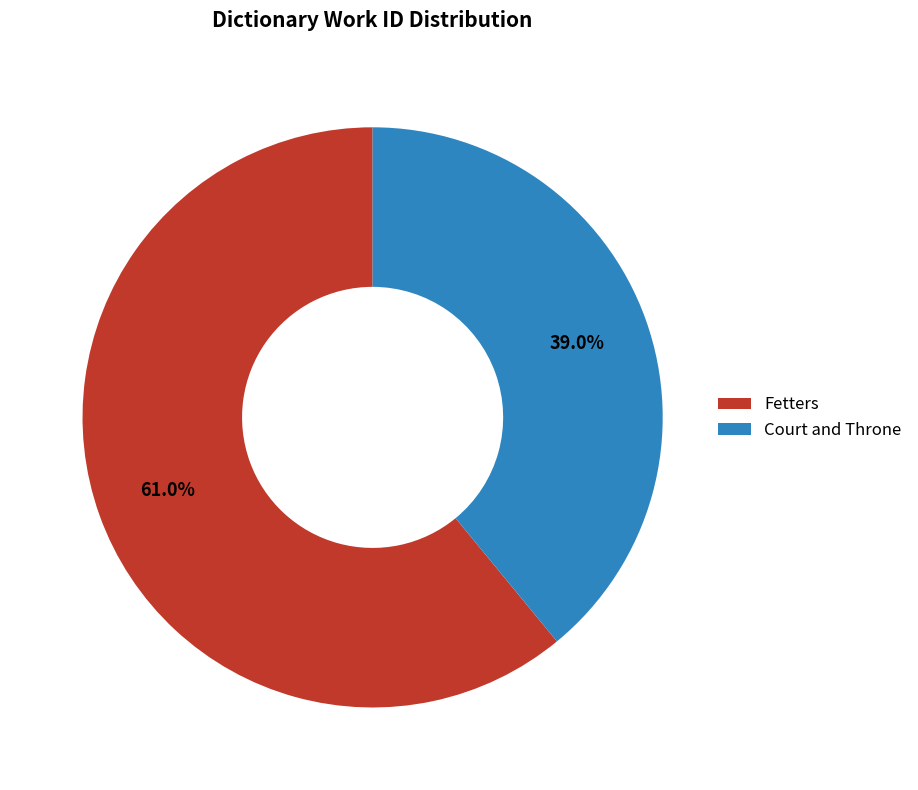

Does Court and Throne account for over 50% of the chart?

No